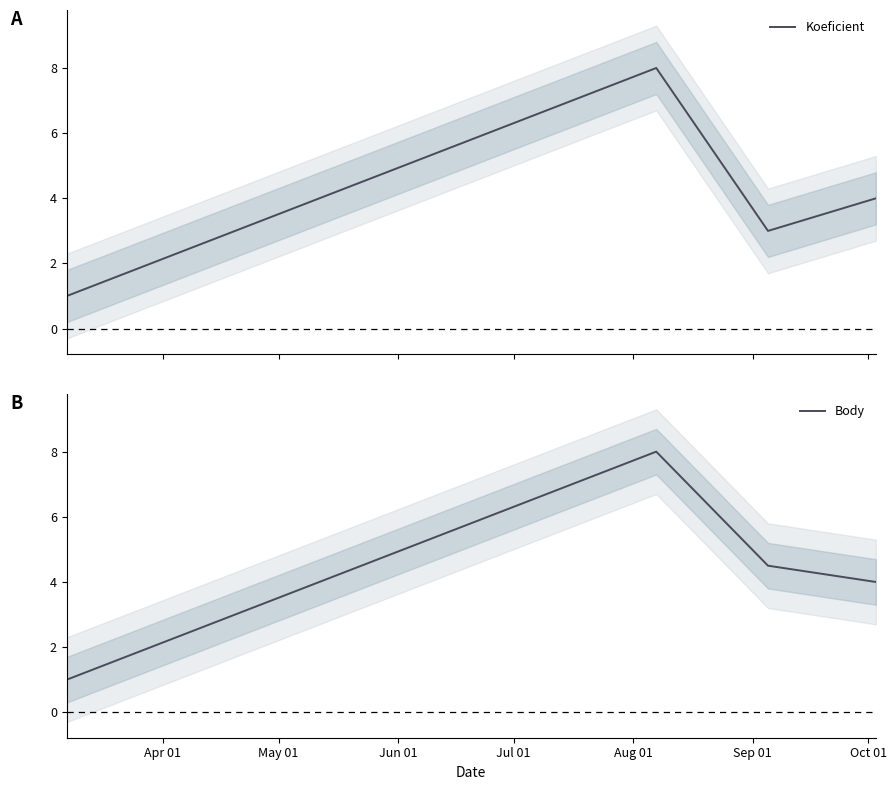

What is the highest value of the Body series?

8.0